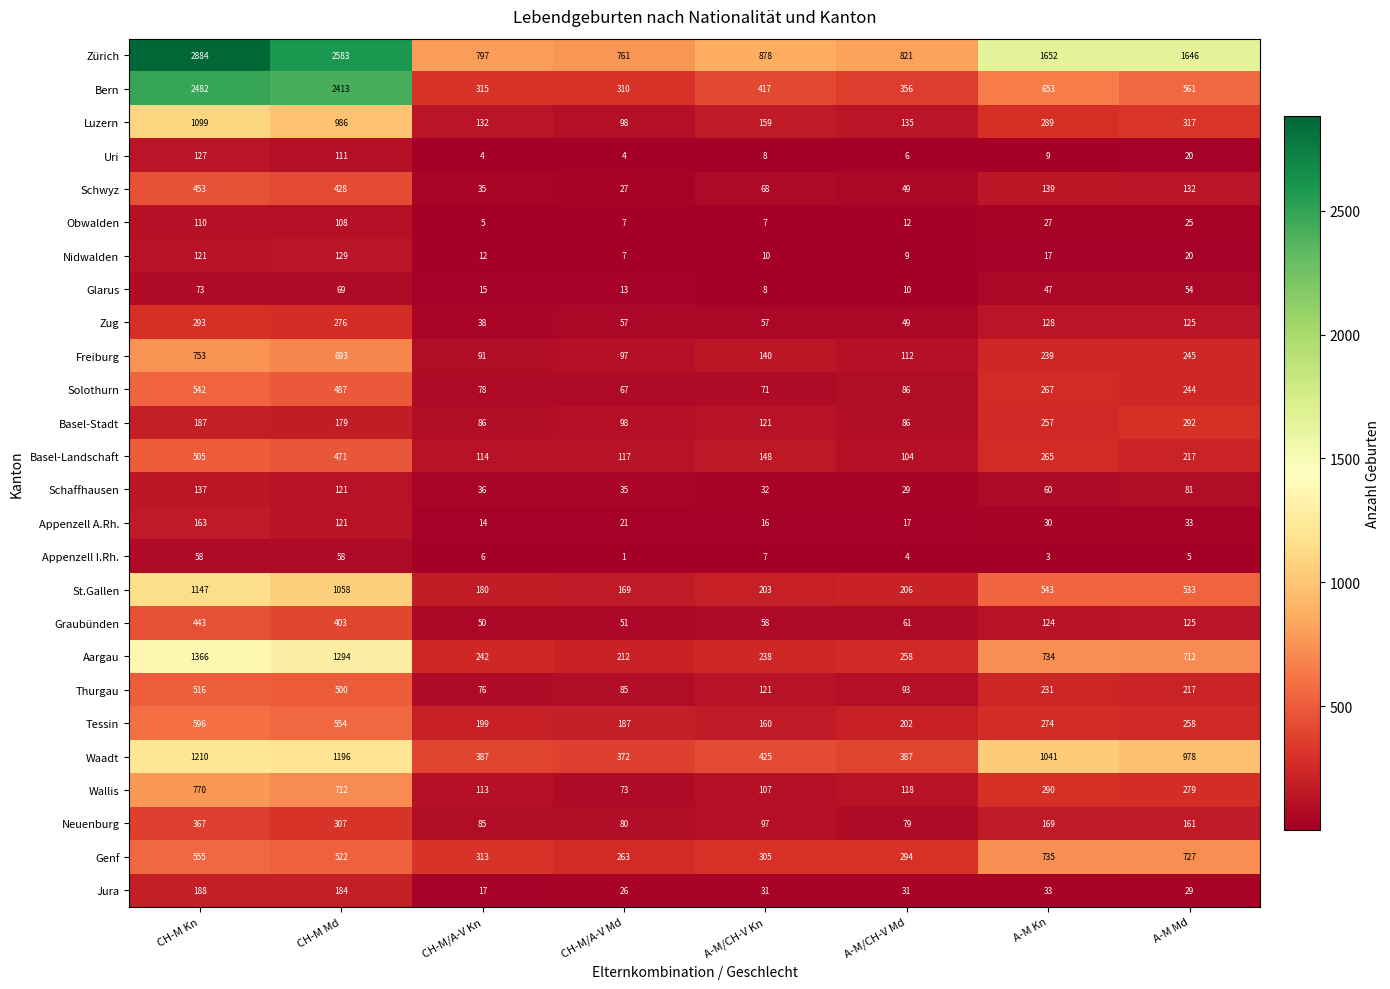

Rank the series by their maximum value, from highest to lowest.

Zürich, Bern, Aargau, Waadt, St.Gallen, Luzern, Wallis, Freiburg, Genf, Tessin, Solothurn, Thurgau, Basel-Landschaft, Schwyz, Graubünden, Neuenburg, Zug, Basel-Stadt, Jura, Appenzell A.Rh., Schaffhausen, Nidwalden, Uri, Obwalden, Glarus, Appenzell I.Rh.